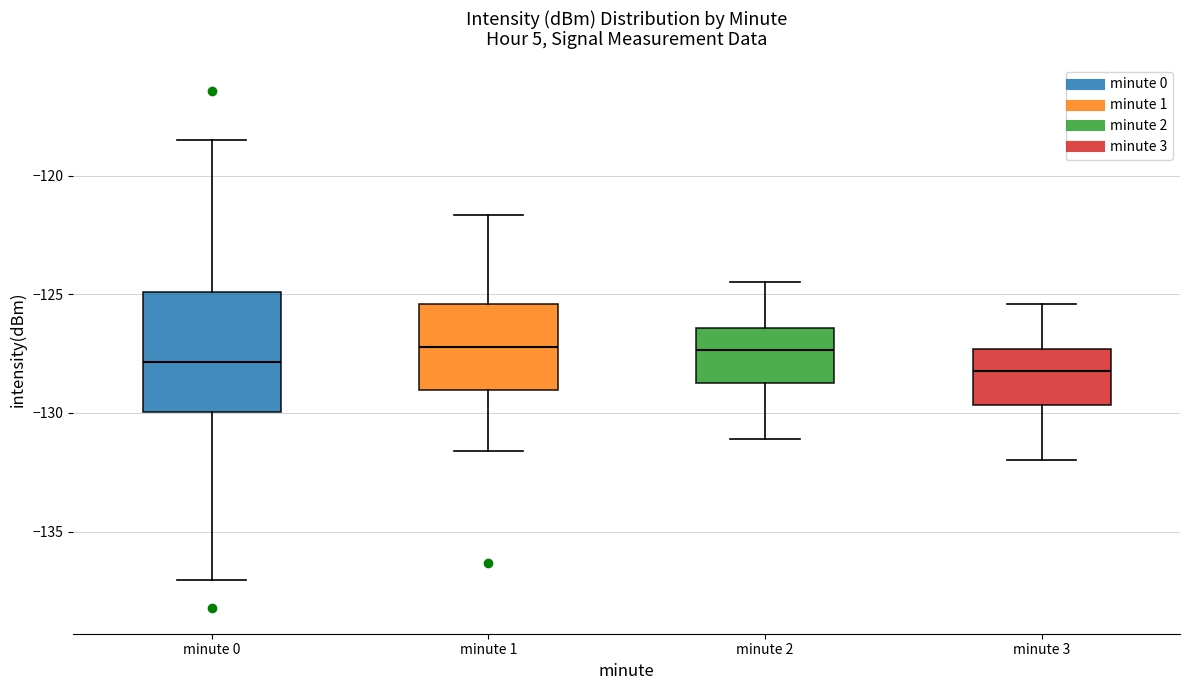

Reading left to right, transcribe this box plot: for each box, give where its median line is, the range the box spans, and where its two whiskers end, as read against the y-axis. The values are not printed on the chart, so give them approximately, as read against the axis.

minute 0: median -128.0, box -130.0 to -125.0, whiskers -137.0 to -118.5
minute 1: median -127.0, box -129.0 to -125.5, whiskers -131.5 to -121.5
minute 2: median -127.5, box -128.5 to -126.5, whiskers -131.0 to -124.5
minute 3: median -128.0, box -129.5 to -127.5, whiskers -132.0 to -125.5